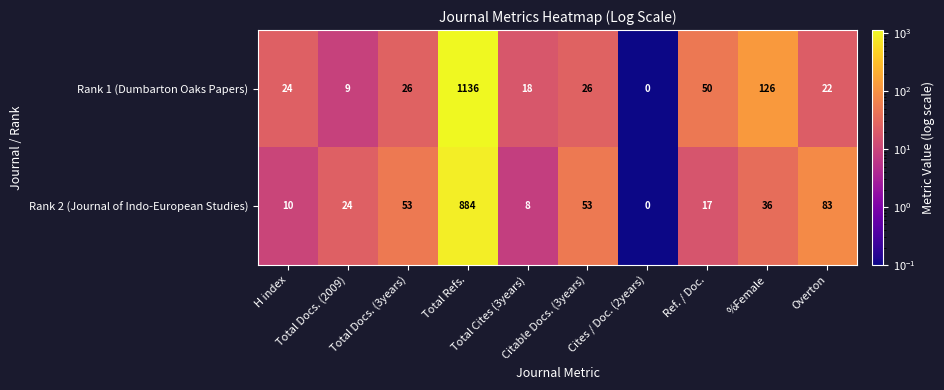

How many data points does each series have?

10